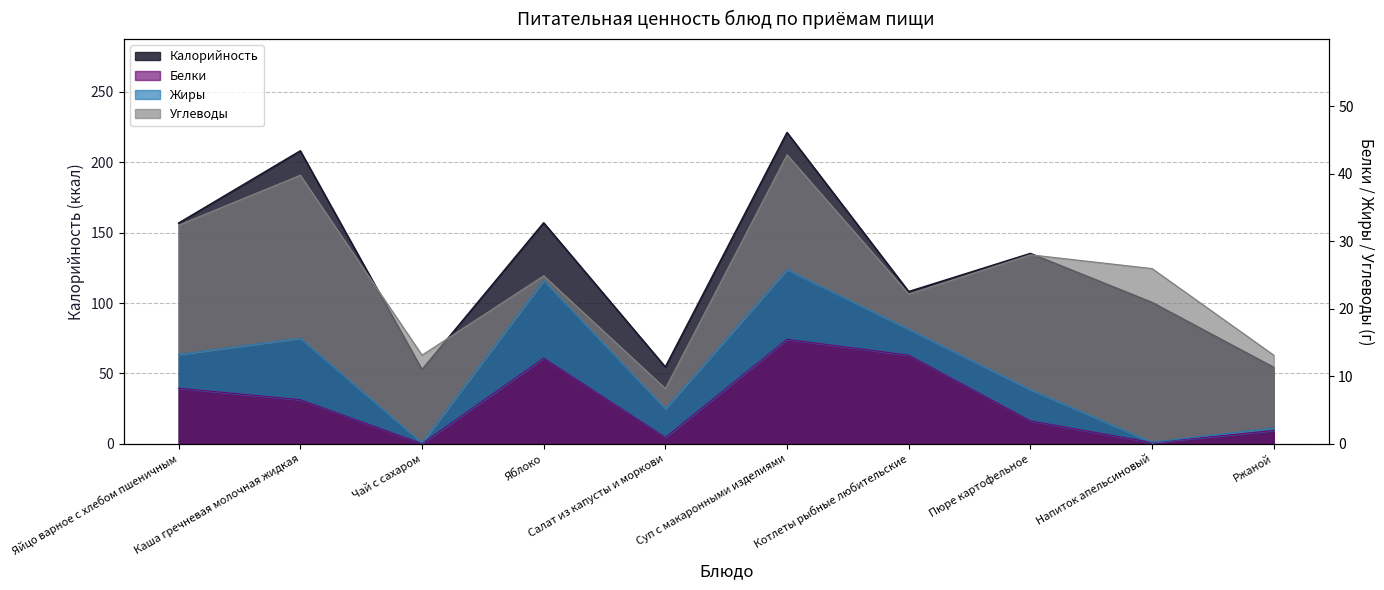

Which category has the lowest value across all series?

Чай с сахаром